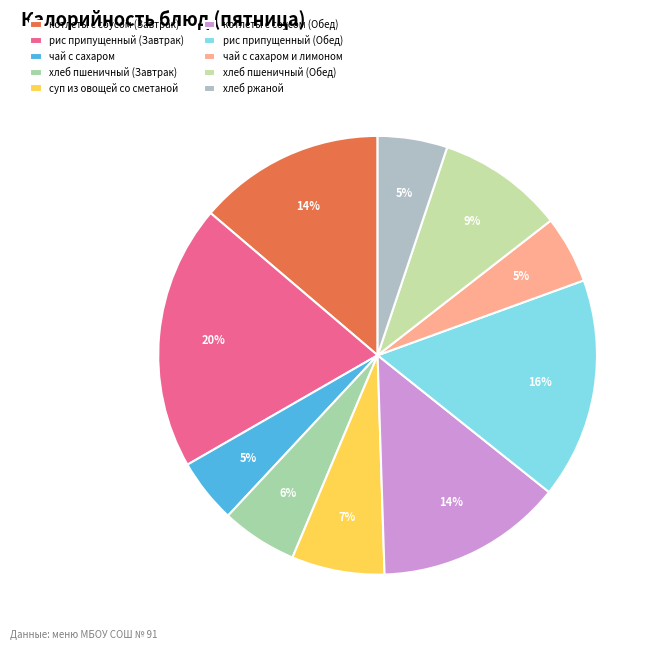

What is the ratio of the value at суп из овощей со сметаной to the value at рис припущенный (Обед)?

0.4